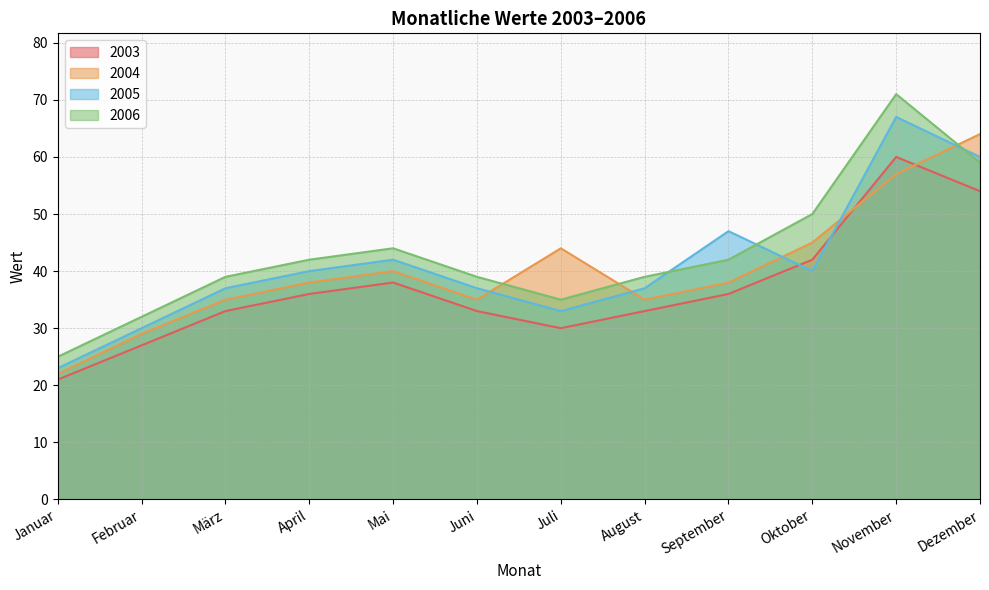

What is the label of the 9th point from the right?

April